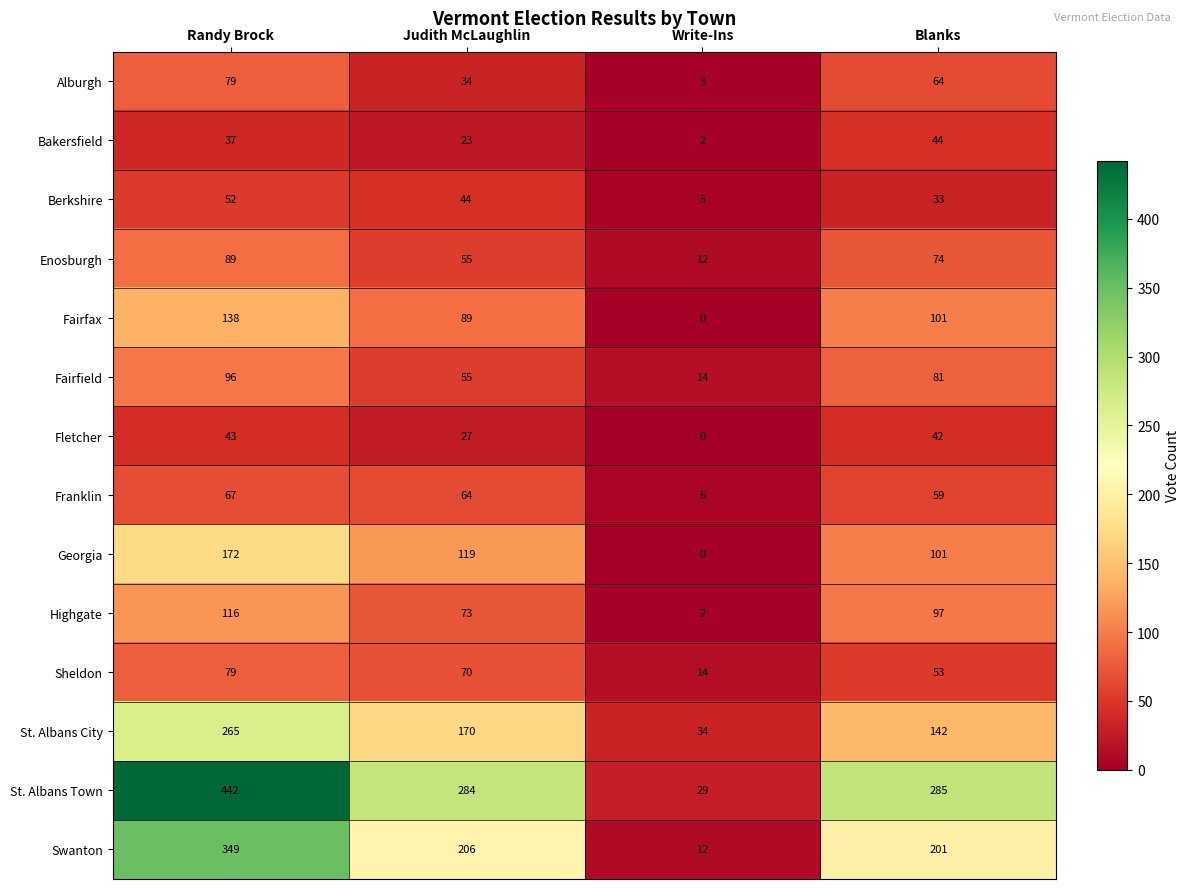

What is the sum of the Fletcher values at Randy Brock and Blanks?

85